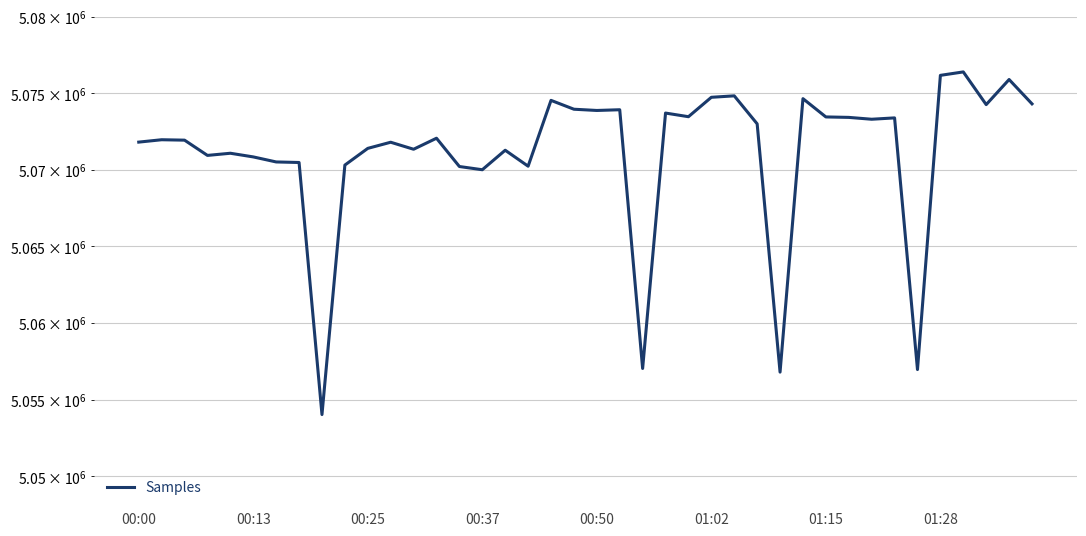

The value at 14 is 3319050. True or false?

False